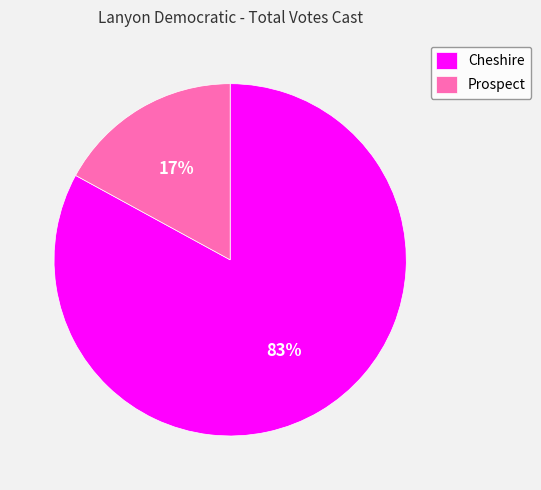

How many segments does this pie chart have?

2